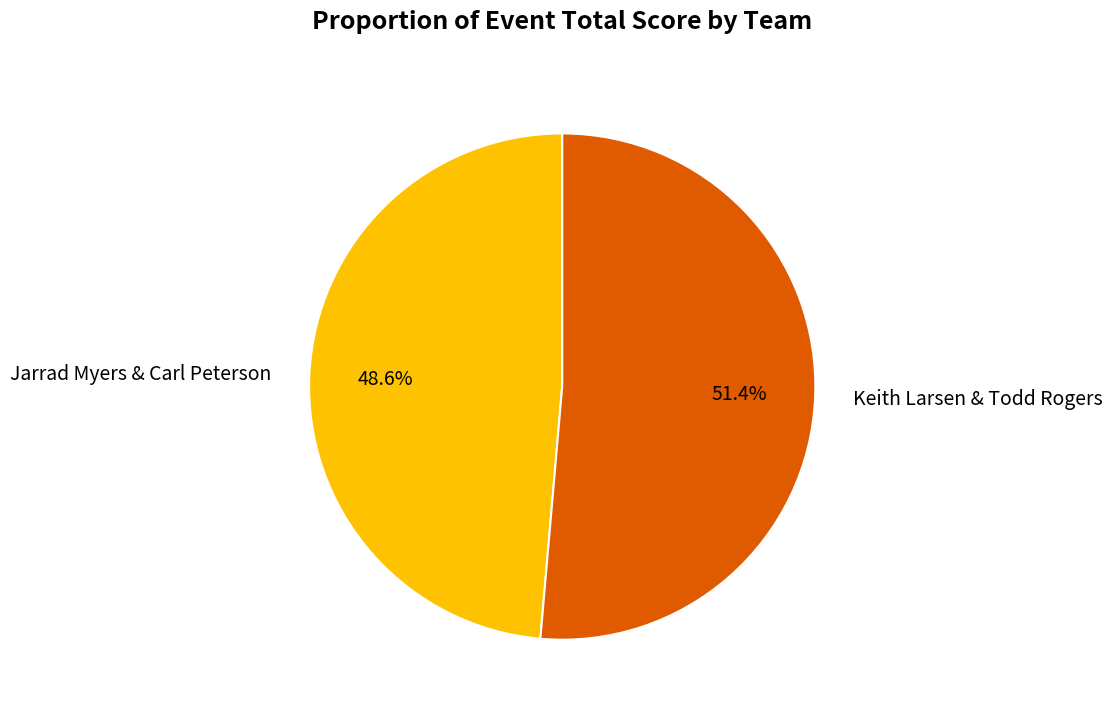

Between Keith Larsen & Todd Rogers and Jarrad Myers & Carl Peterson, which is larger?

Keith Larsen & Todd Rogers